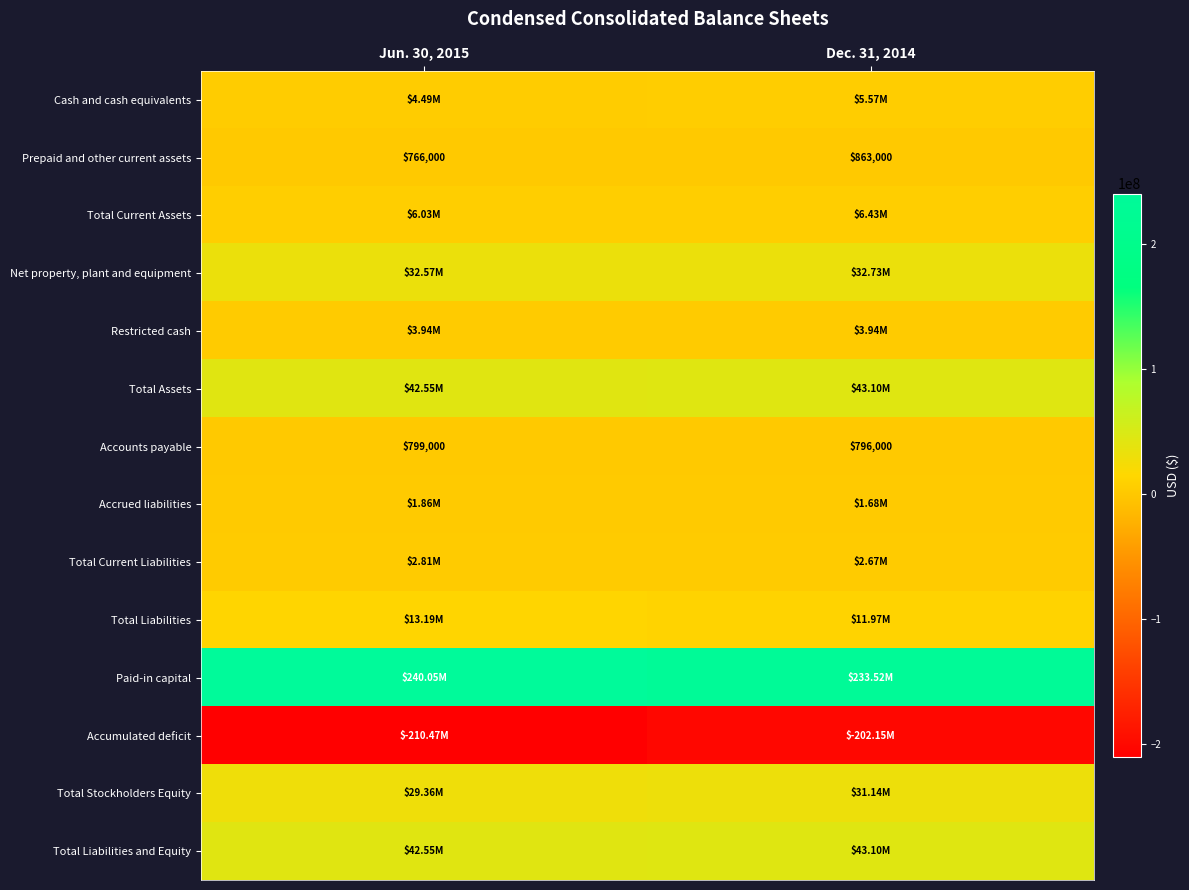

What is the sum of the Prepaid and other current assets values at Jun. 30, 2015 and Dec. 31, 2014?

1629000